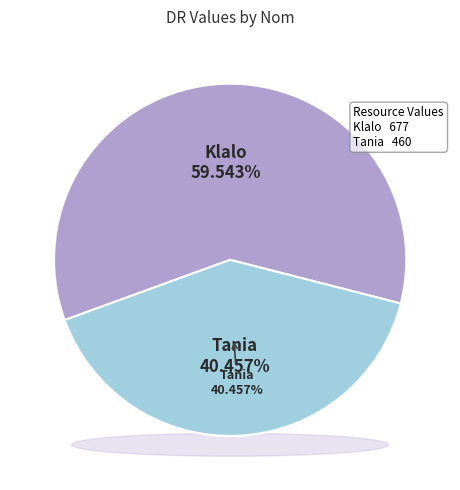

What is the majority slice?

Klalo